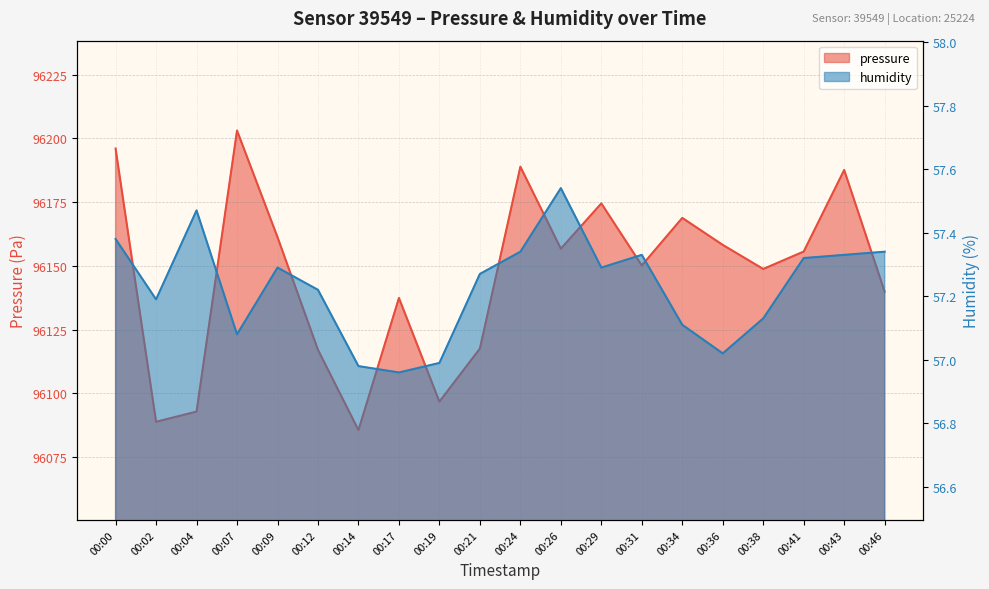

Reading left to right, extract all data points from this chart.

pressure: 00:00=96196.0	00:02=96088.8	00:04=96092.8	00:07=96203.1	00:09=96161.2	00:12=96117.0	00:14=96085.6	00:17=96137.4	00:19=96096.7	00:21=96117.5	00:24=96188.9	00:26=96156.7	00:29=96174.5	00:31=96150.1	00:34=96168.8	00:36=96158.2	00:38=96148.8	00:41=96155.6	00:43=96187.6	00:46=96139.8
humidity: 00:00=57.4	00:02=57.2	00:04=57.5	00:07=57.1	00:09=57.3	00:12=57.2	00:14=57.0	00:17=57.0	00:19=57.0	00:21=57.3	00:24=57.3	00:26=57.5	00:29=57.3	00:31=57.3	00:34=57.1	00:36=57.0	00:38=57.1	00:41=57.3	00:43=57.3	00:46=57.3